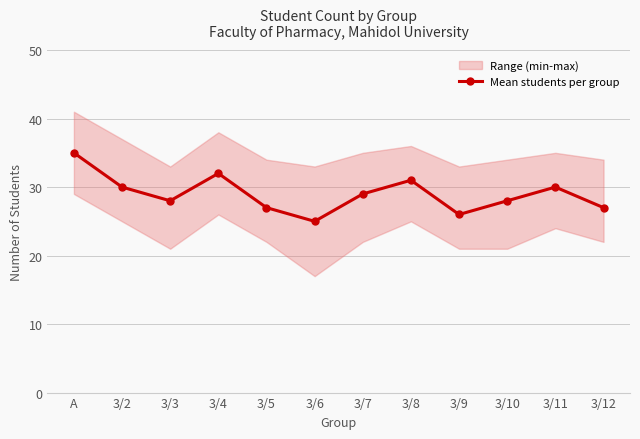

Rank the categories by value from lowest to highest.

3/6, 3/9, 3/5, 3/12, 3/3, 3/10, 3/7, 3/2, 3/11, 3/8, 3/4, A